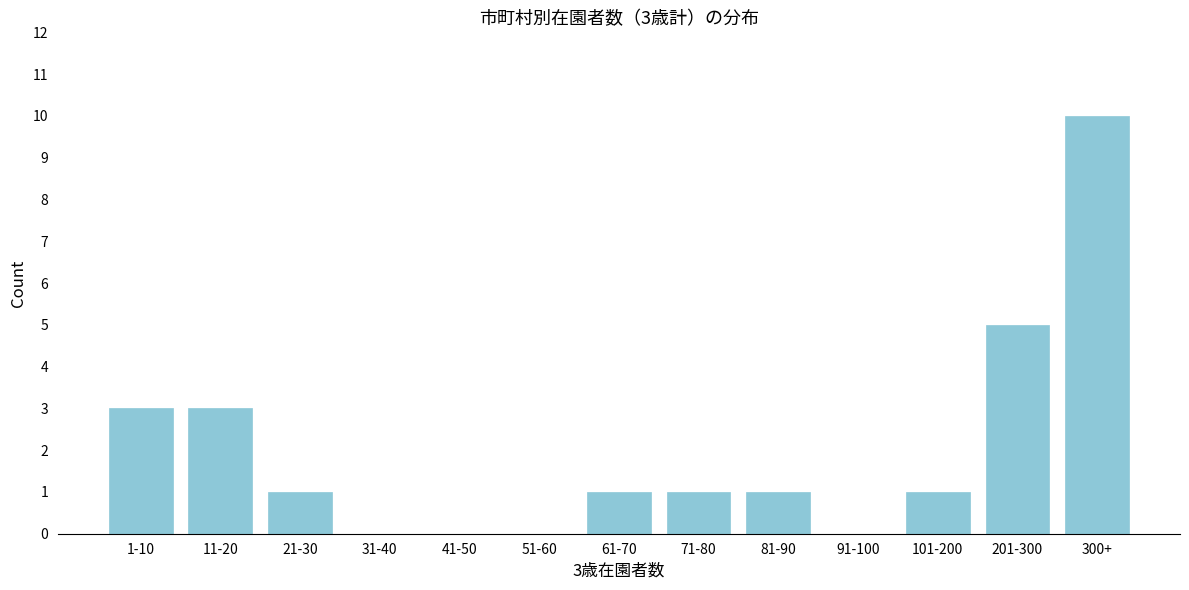

Reading right to left, extract all data points from this chart.

300+=10	201-300=5	101-200=1	91-100=0	81-90=1	71-80=1	61-70=1	51-60=0	41-50=0	31-40=0	21-30=1	11-20=3	1-10=3